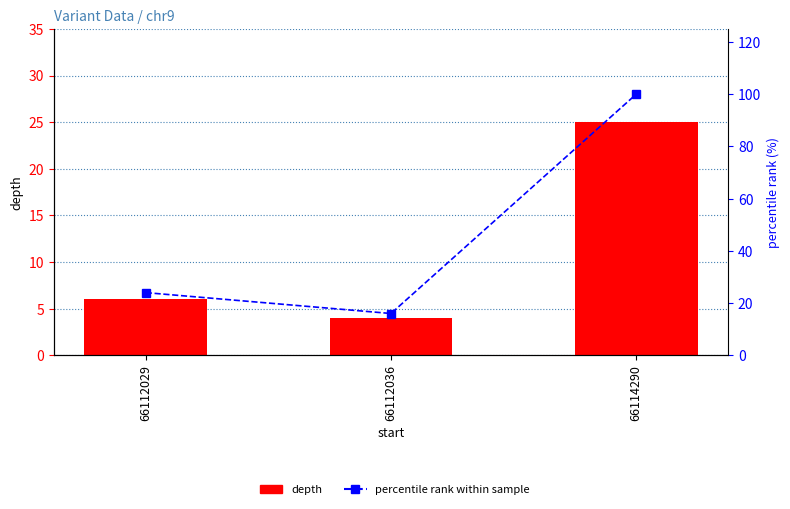

True or false: depth has a value of 2 at 66112036.

False